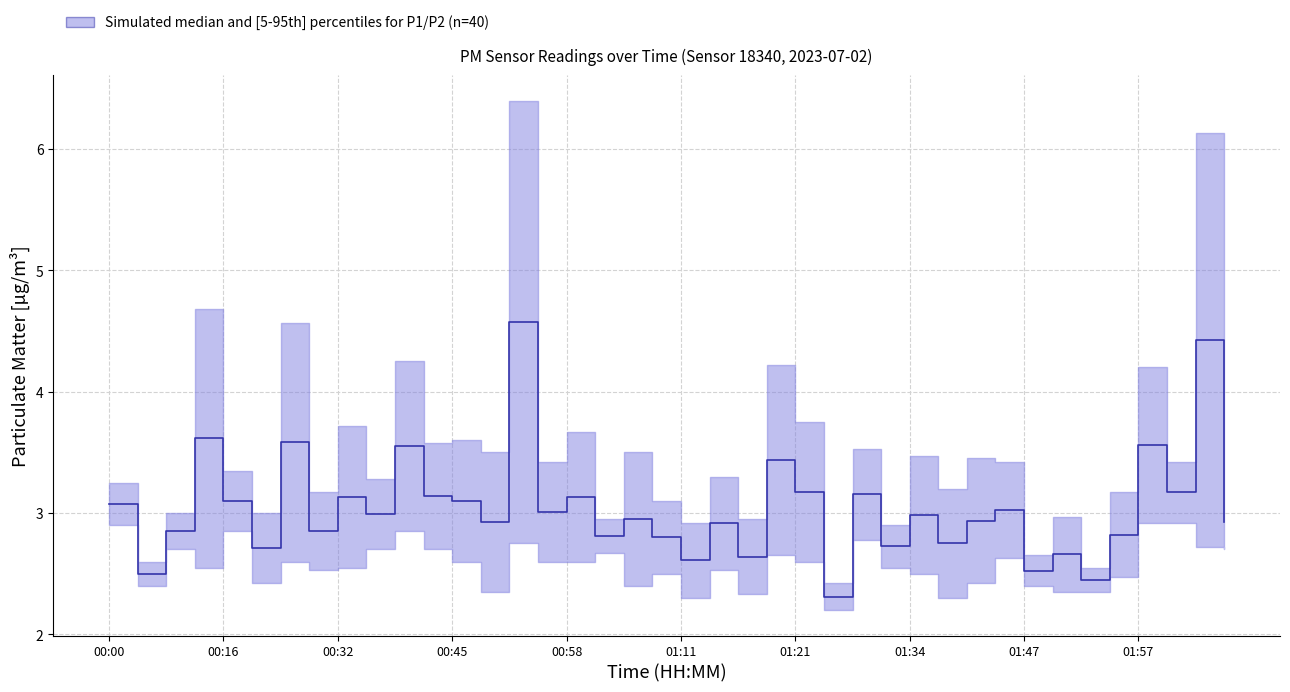

What is the change in value from 01:11 to 12?

+0.4